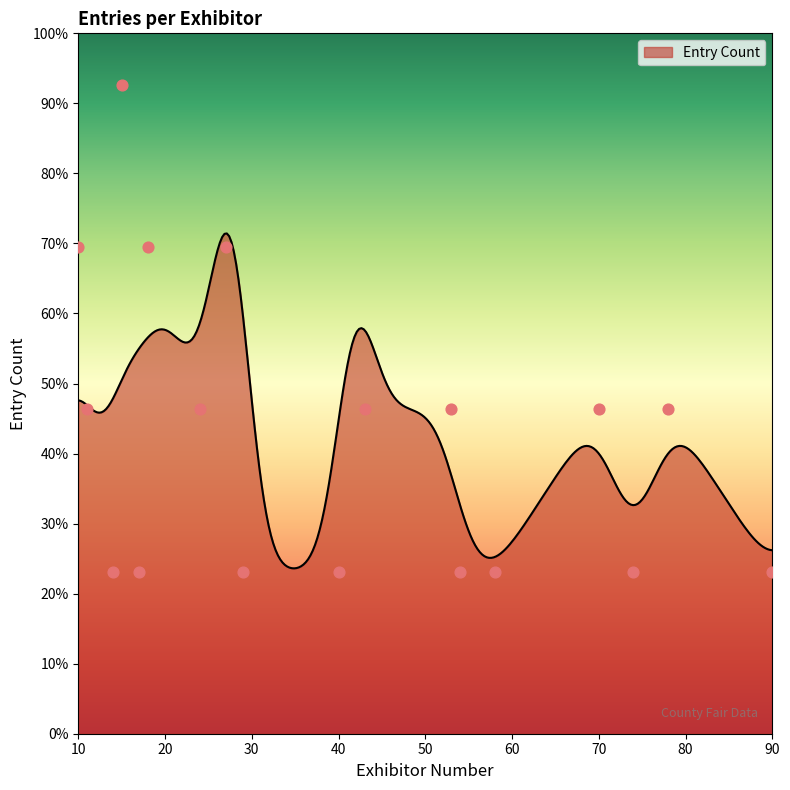

What is the change in value from 15 to 18?

+3